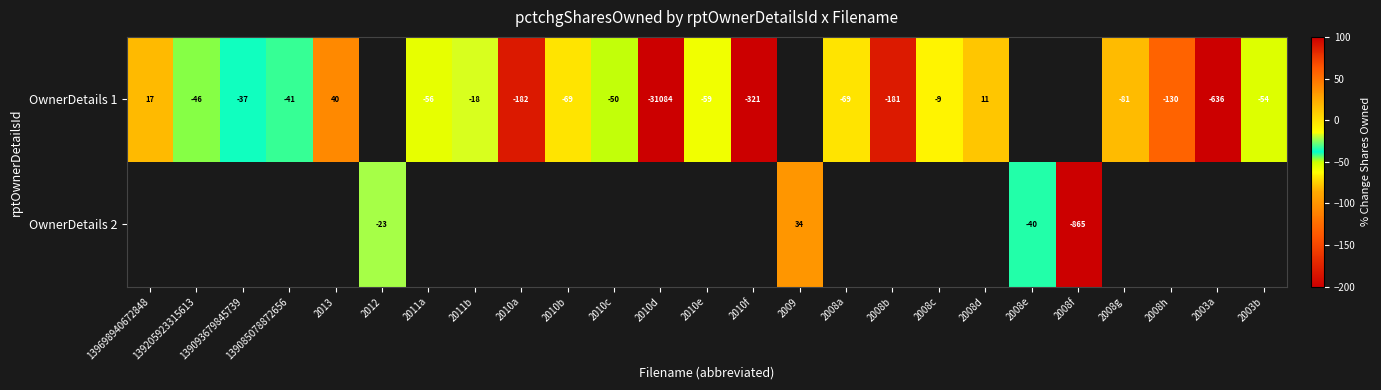

The value of OwnerDetails 1 at 2010b is -91. True or false?

False